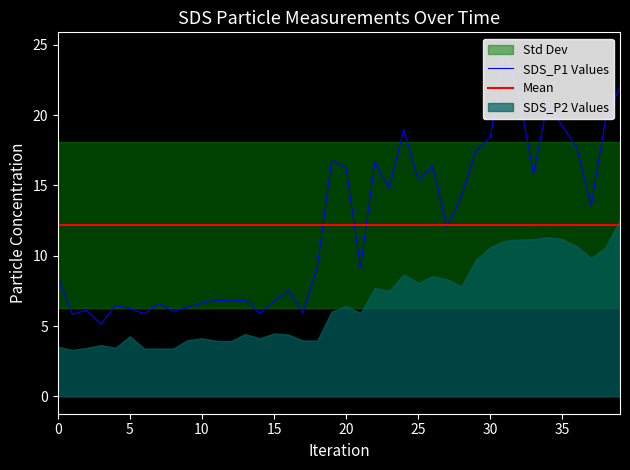

The chart shows a value of 17.7 at 36. True or false?

True